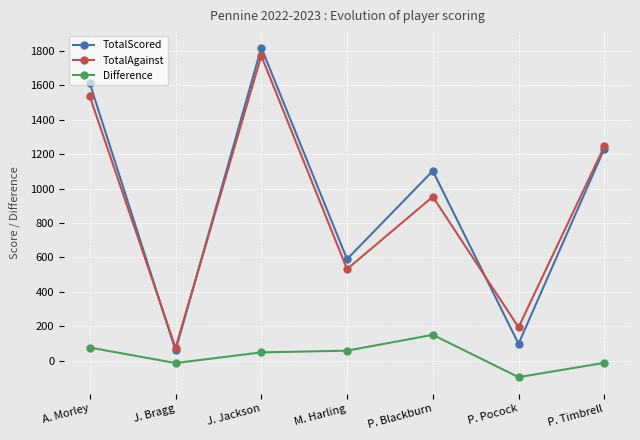

What is the average value of the TotalAgainst series?

901